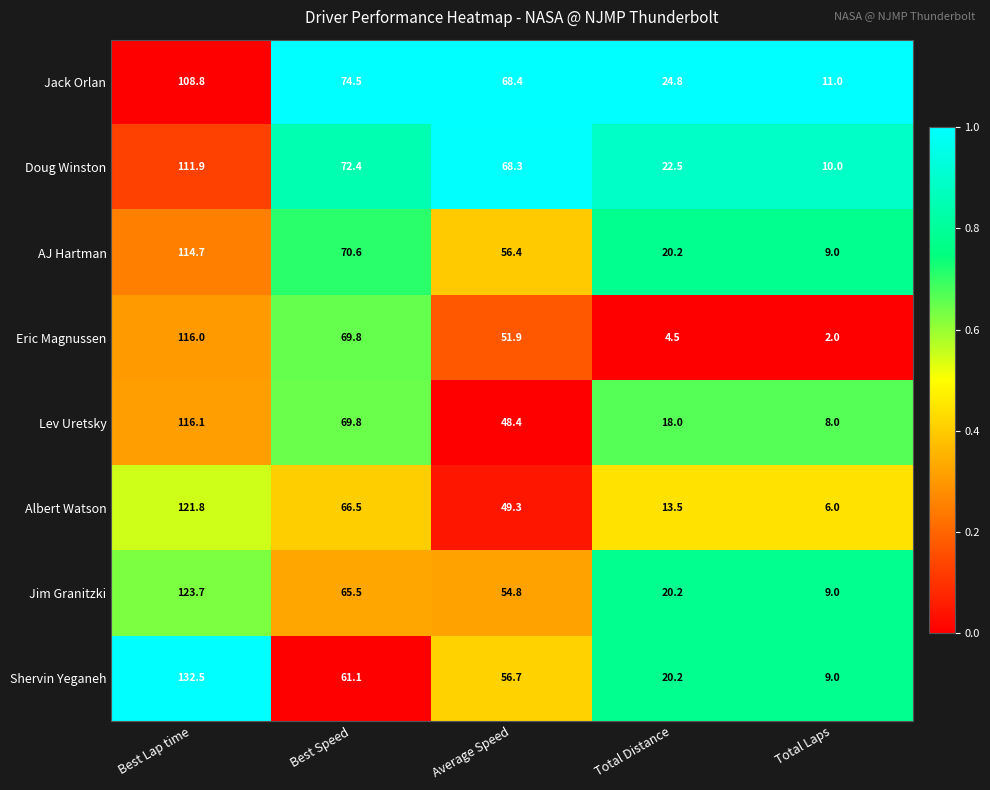

What is the difference between the Eric Magnussen values at Best Speed and Total Laps?

67.8